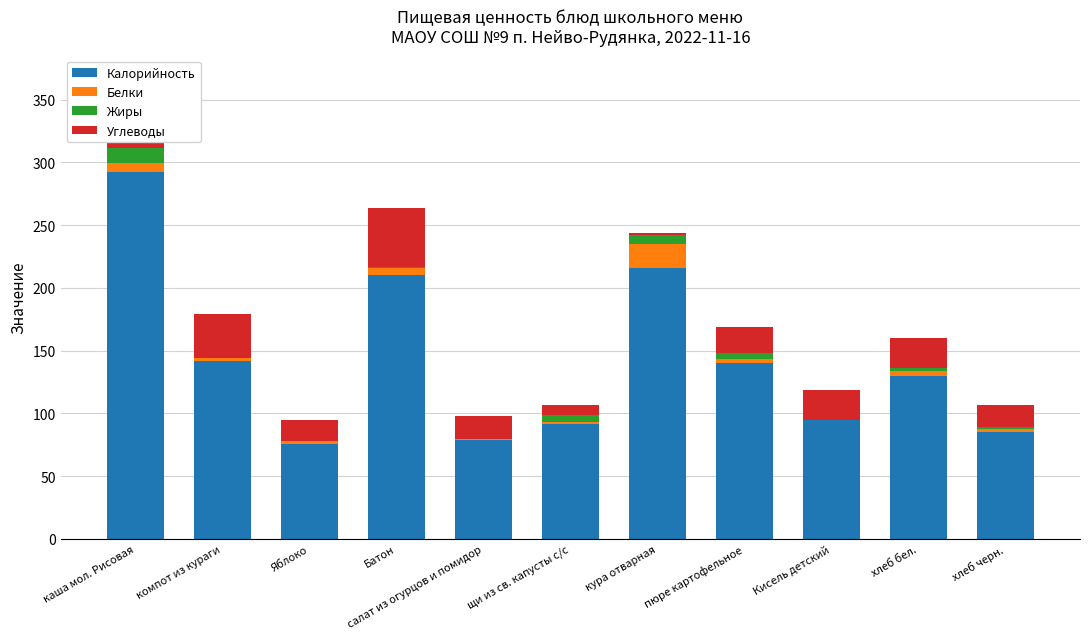

What is the maximum value for Калорийность?

292.0